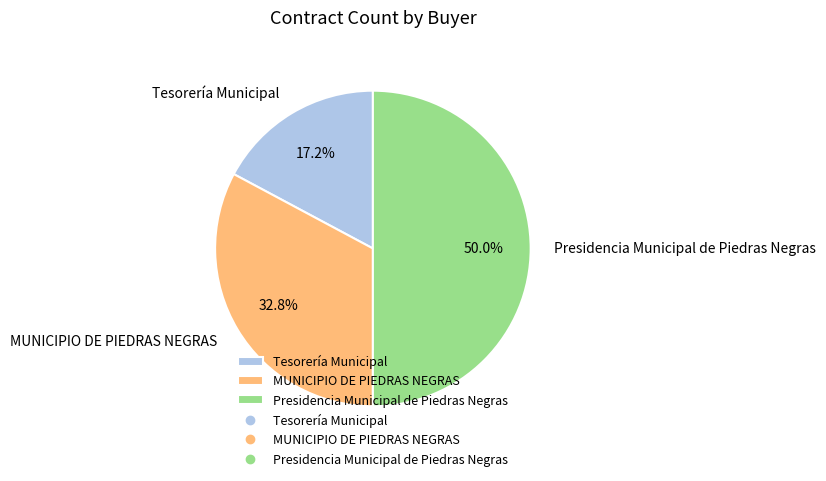

What is the ratio of the value at MUNICIPIO DE PIEDRAS NEGRAS to the value at Presidencia Municipal de Piedras Negras?

0.7